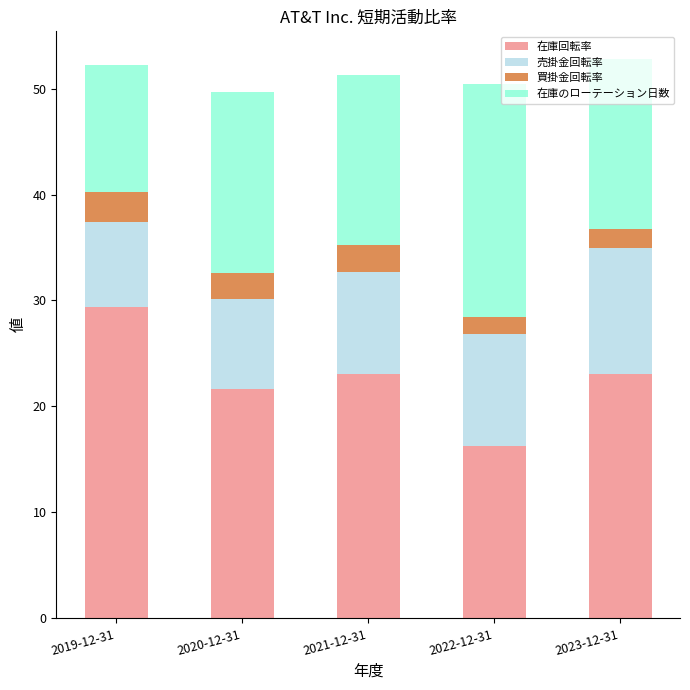

What is the total value across all series at 2021-12-31?

51.2